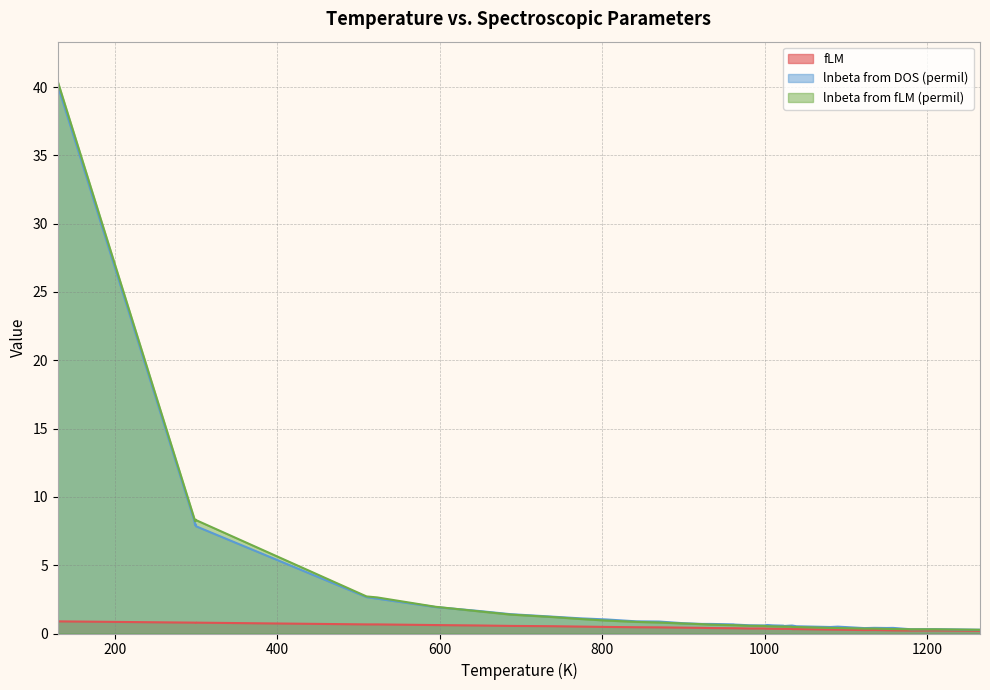

Between 300 and 510, which series saw the biggest shift?

lnbeta from fLM (permil)